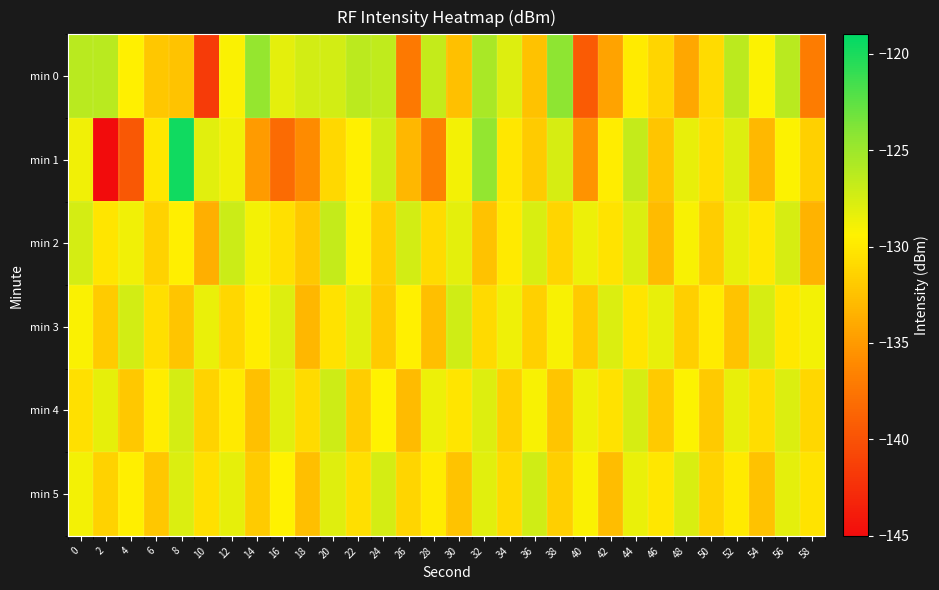

Rank the series at 16 from highest to lowest value.

min 3, min 4, min 0, min 5, min 2, min 1